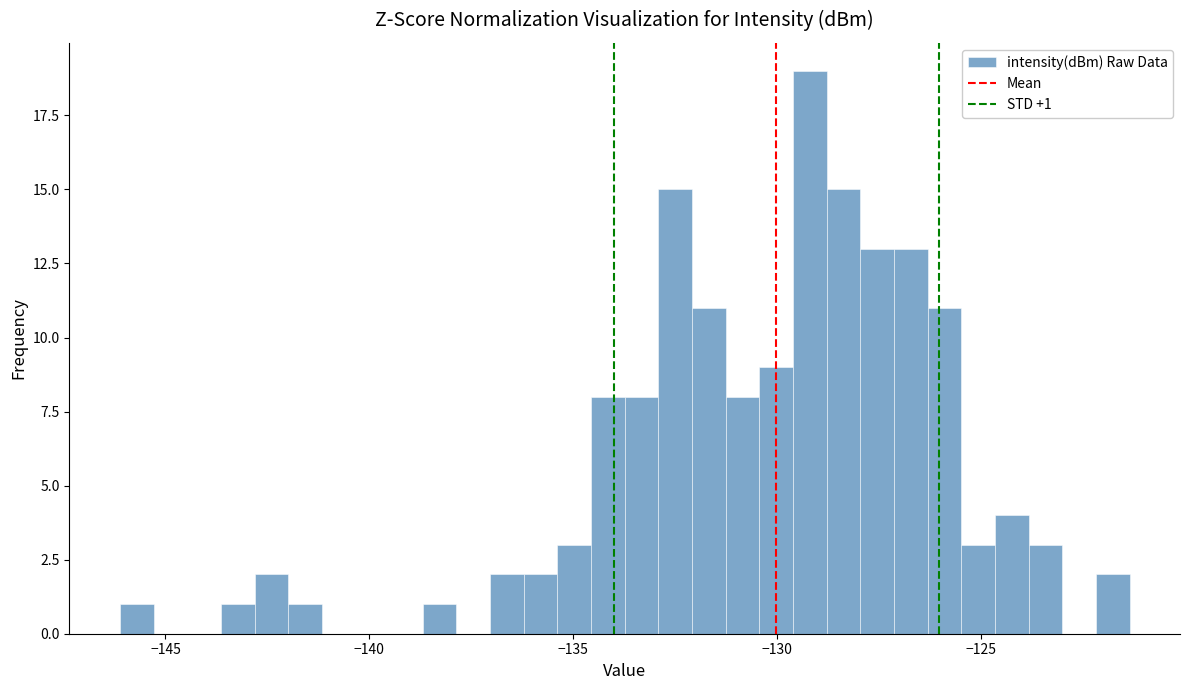

Around what value on the x-axis is the tallest bar? Give the approximate position of its centre, as read against the axis.

-129.0